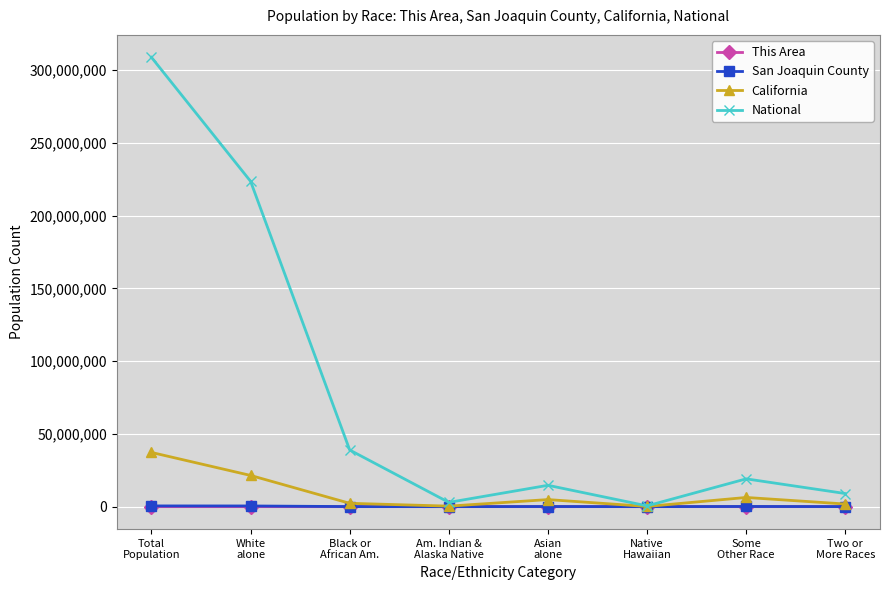

What is the total value across all series at Two or
More Races?

10868342